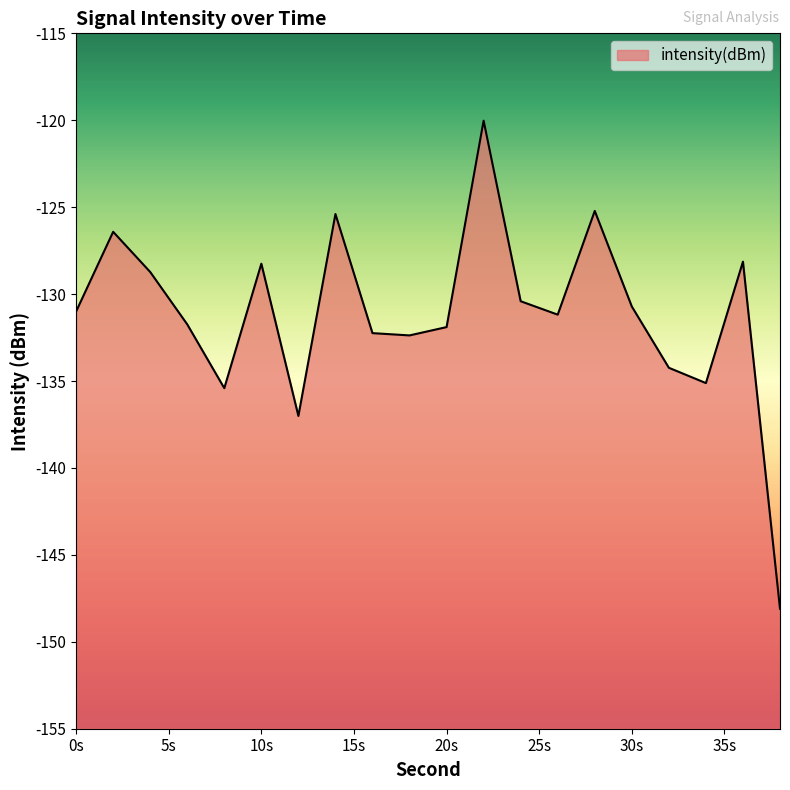

Is it true that the value at 20s is -131.9?

True